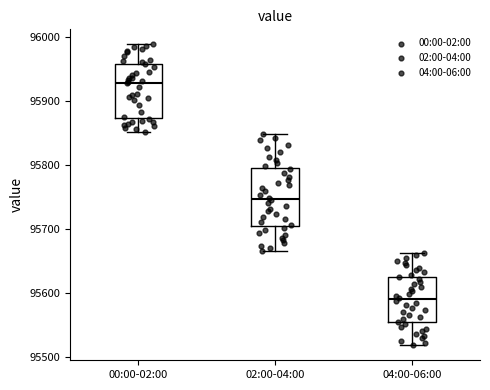

Reading left to right, transcribe this box plot: for each box, give where its median line is, the range the box spans, and where its two whiskers end, as read against the y-axis. The values are not printed on the chart, so give them approximately, as read against the axis.

00:00-02:00: median 95930, box 95870 to 95960, whiskers 95850 to 95990
02:00-04:00: median 95750, box 95710 to 95800, whiskers 95670 to 95850
04:00-06:00: median 95590, box 95550 to 95630, whiskers 95520 to 95660